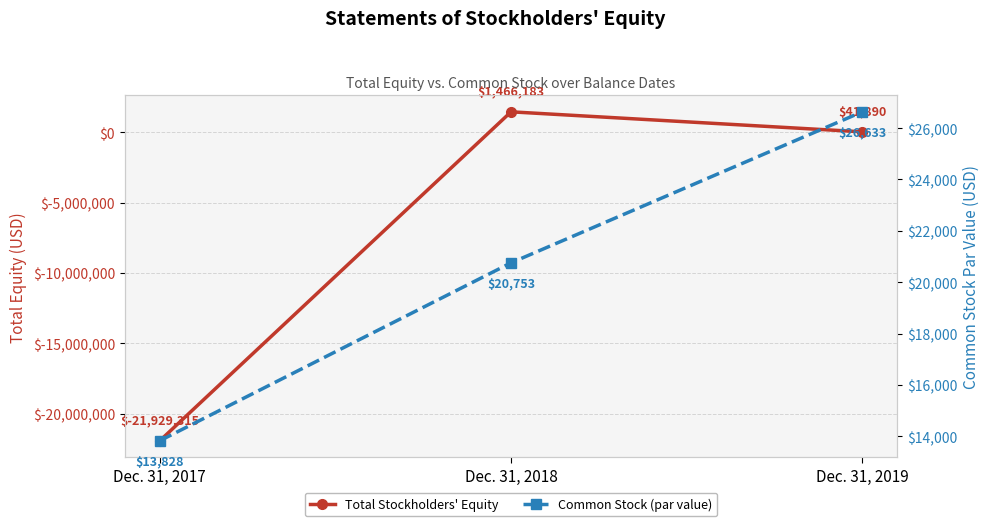

Which category has the highest value across all series?

Dec. 31, 2018